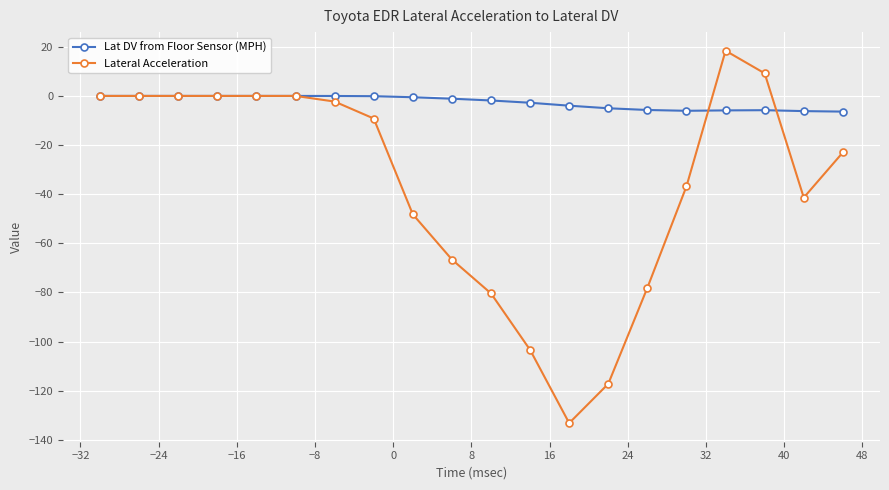

What is the maximum value for Lateral Acceleration?

18.4